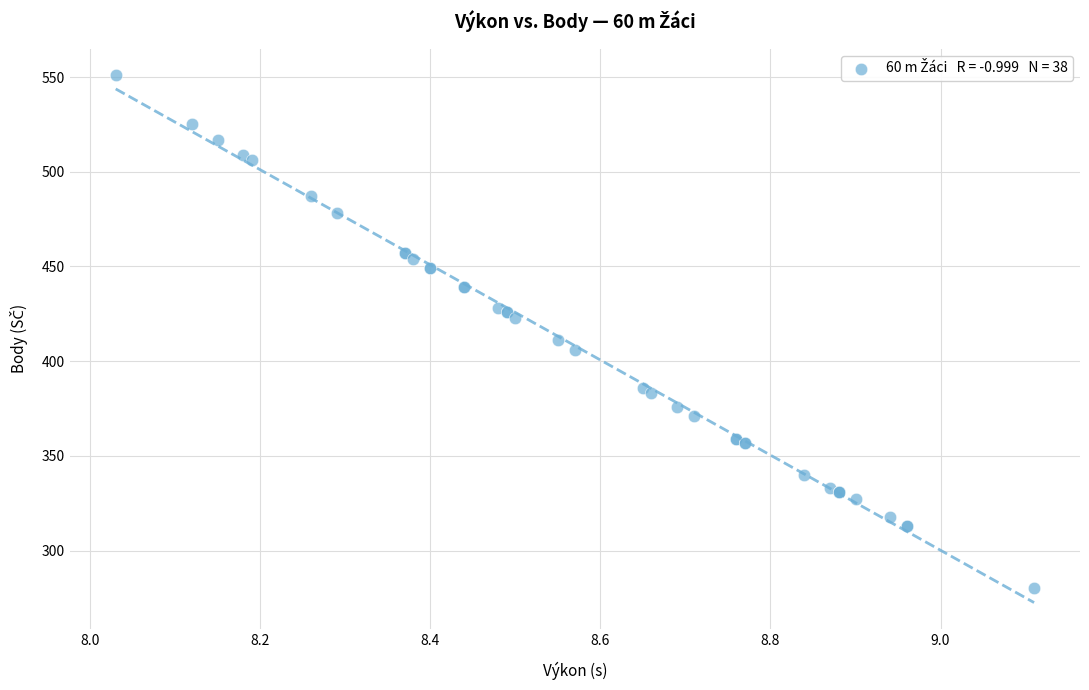

What Y value in the scatter plot is closest to 415?

411